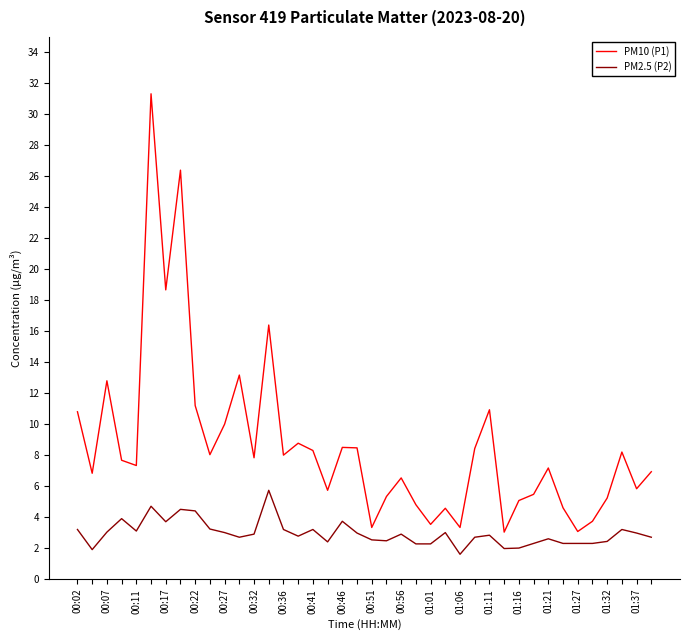

True or false: PM2.5 (P2) and PM10 (P1) intersect in this chart.

False